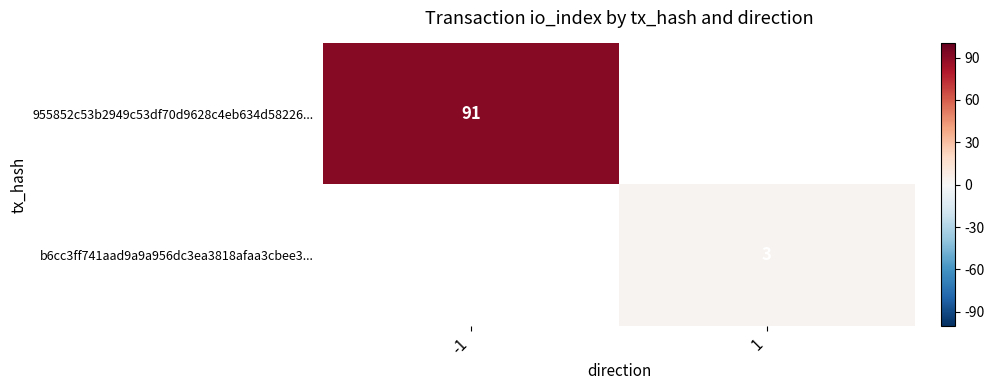

The value of 955852c53b2949c53df70d9628c4eb634d58226... at -1 is 53. True or false?

False